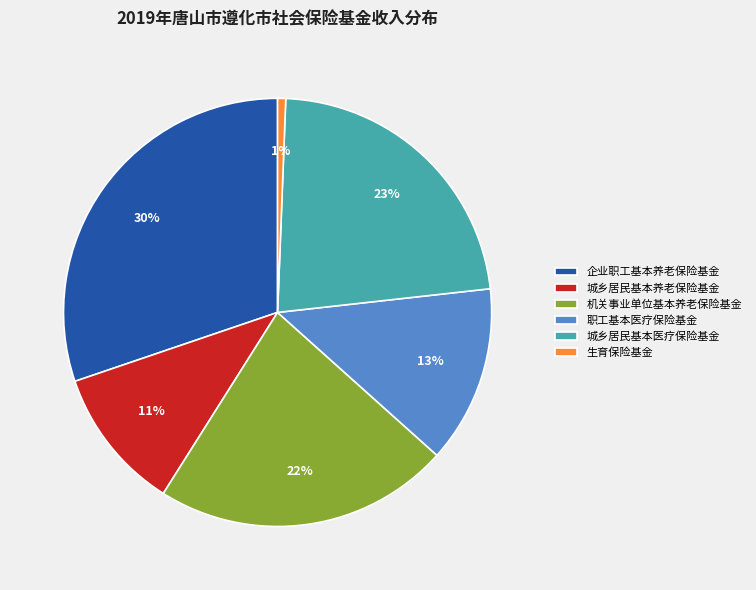

Between 企业职工基本养老保险基金 and 生育保险基金, which is larger?

企业职工基本养老保险基金